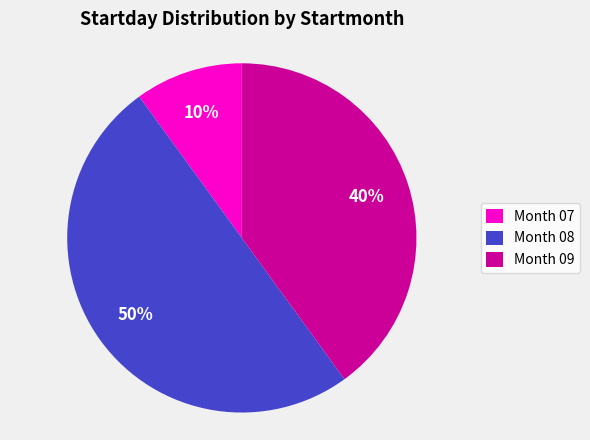

True or false: Month 09 accounts for 40% of the total.

True